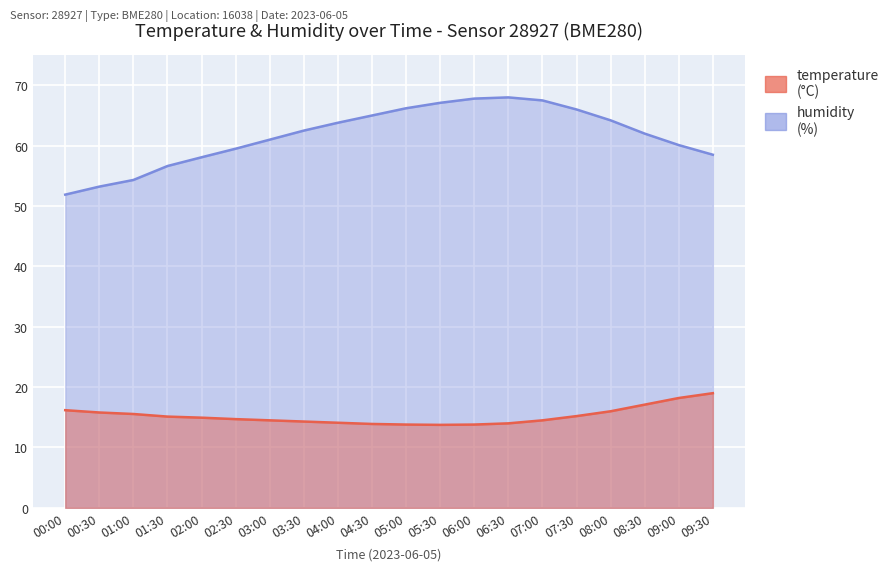

At how many categories does at least one series exceed 52?

19